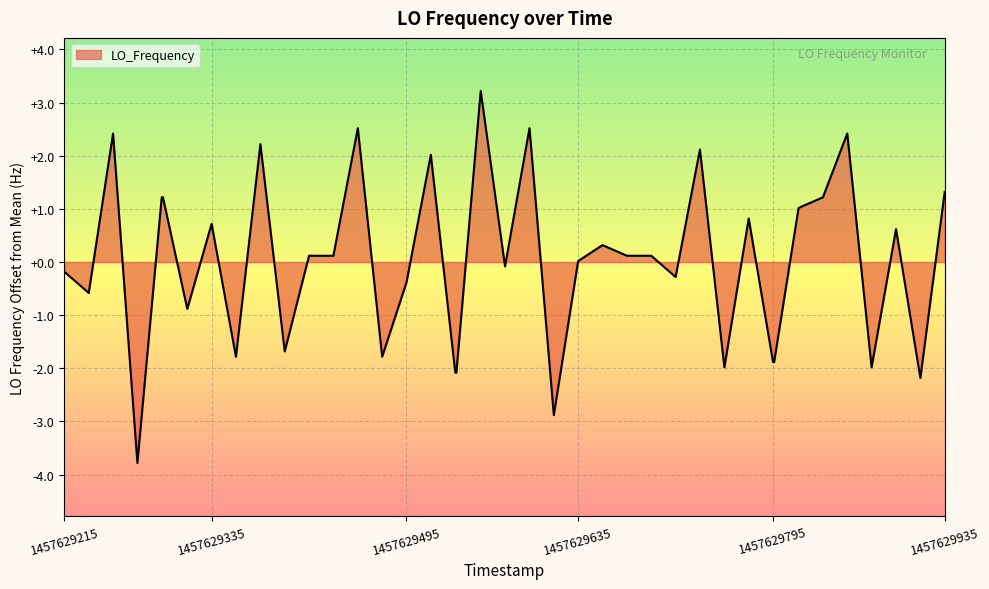

What is the greatest value displayed?

3.2